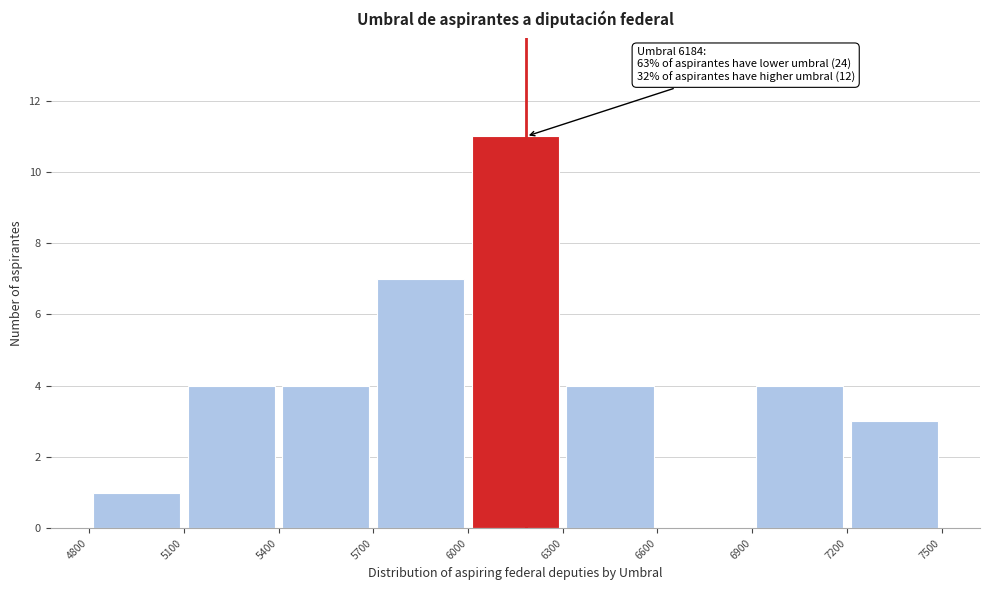

Over which range of the x-axis is the bar tallest?

6000 to 6300